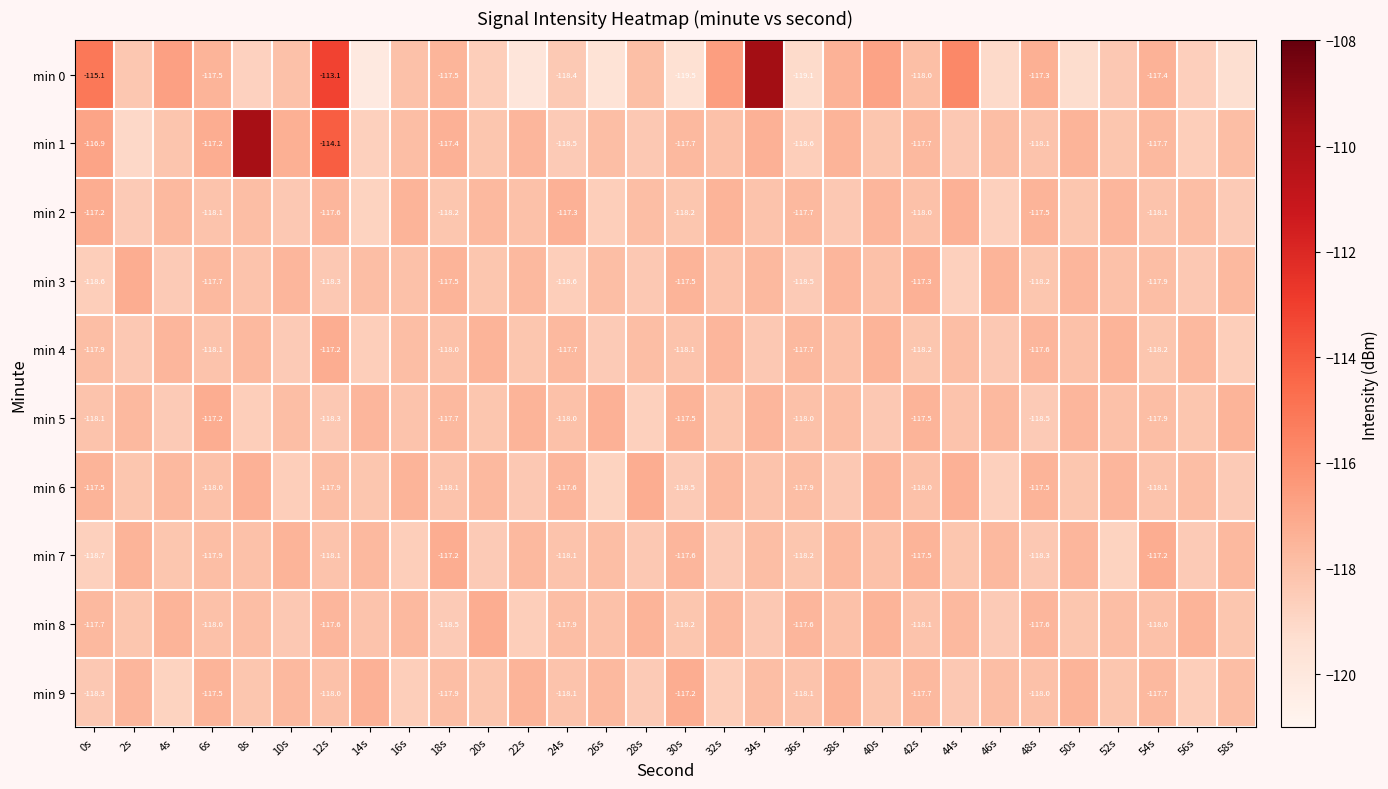

Is the value of min 2 at 6s greater than the value of min 0 at 30s?

Yes